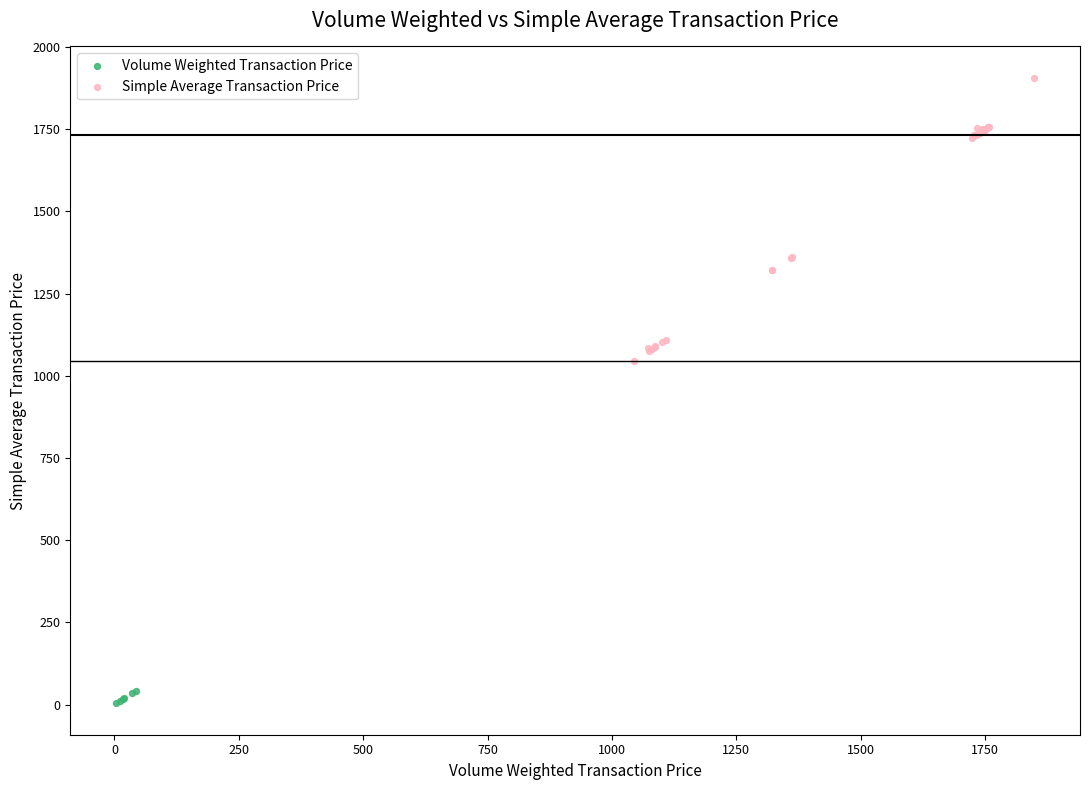

What are all the series names shown in the legend?

Volume Weighted Transaction Price, Simple Average Transaction Price